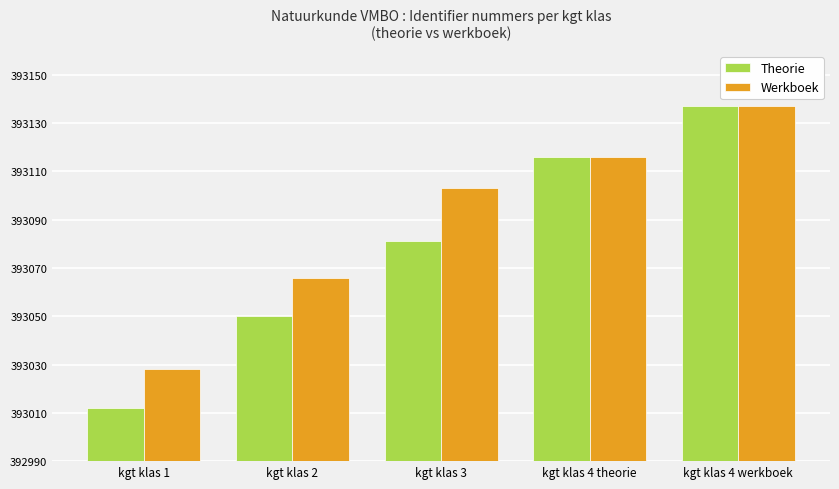

Where is Theorie nearest to the value 393074?

kgt klas 3